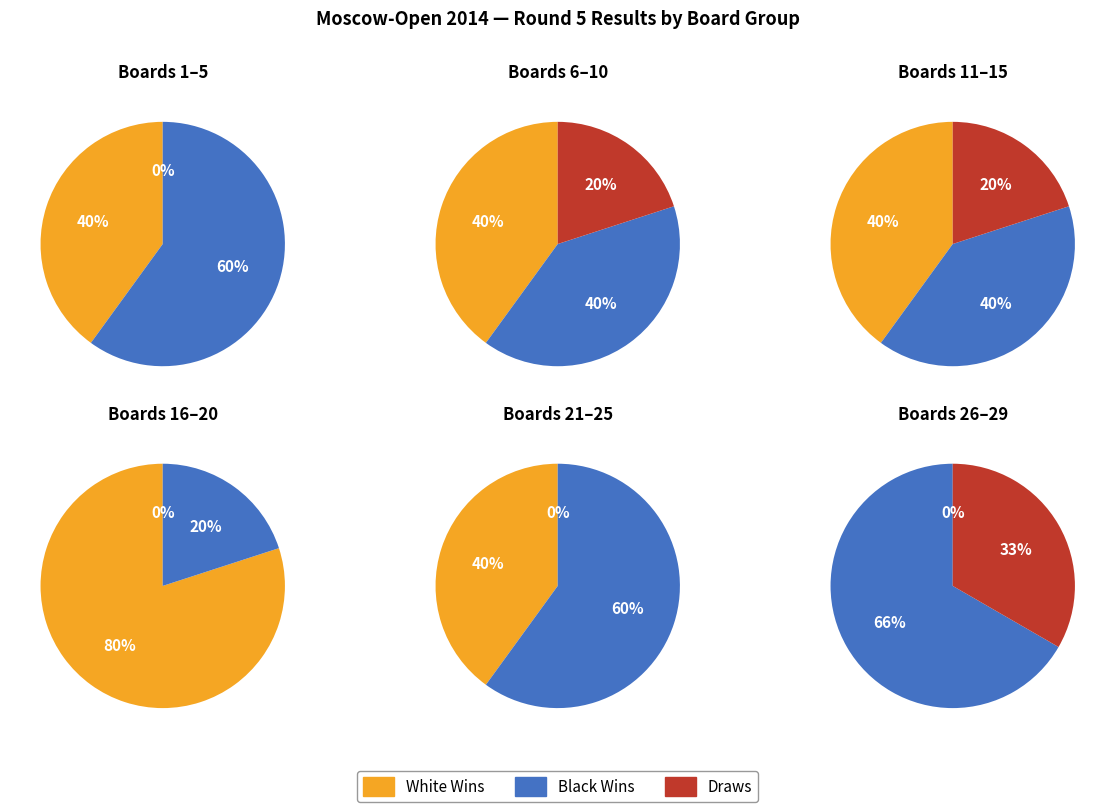

Between 11 and 3, which is larger?

11